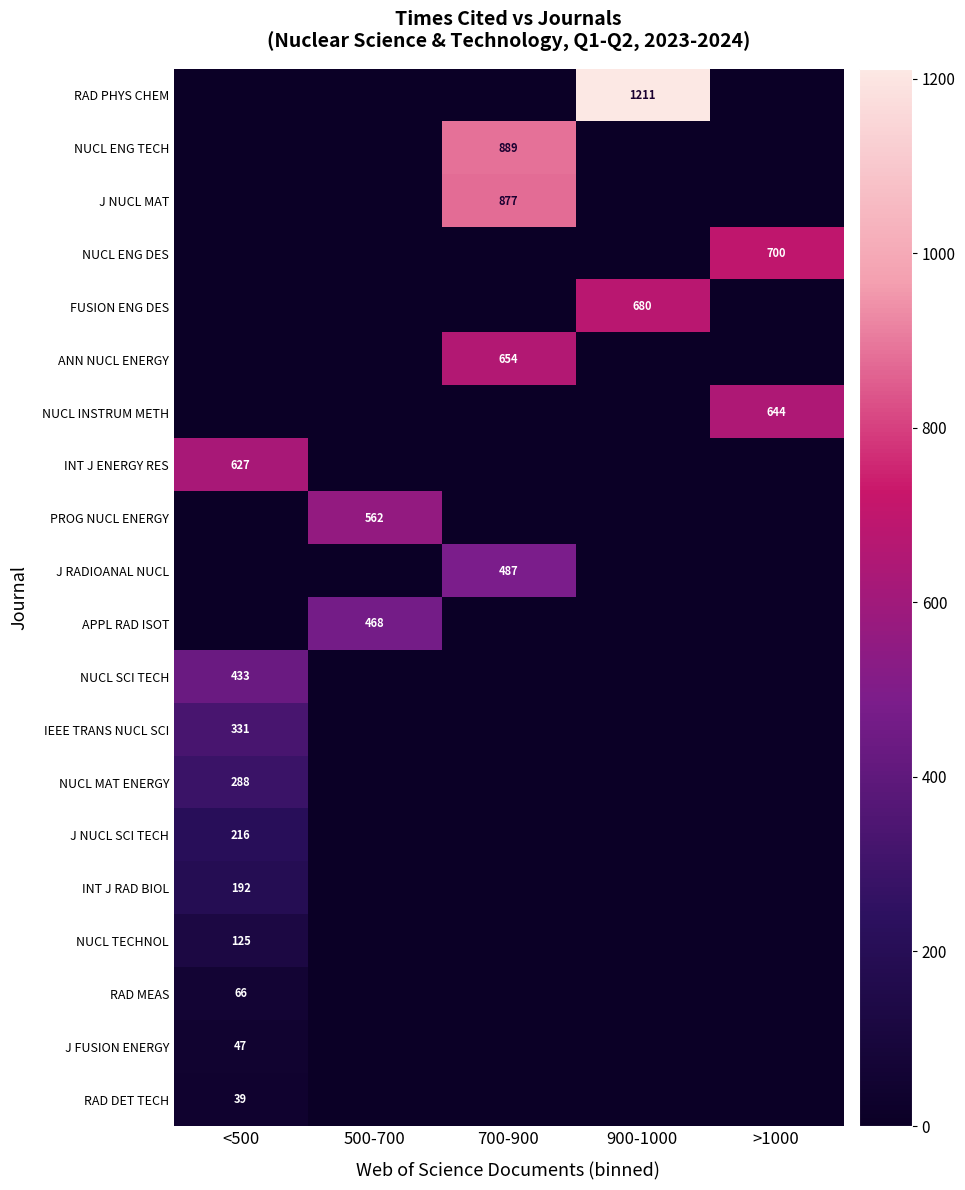

The FUSION ENG DES series shows 680 at 900-1000. True or false?

True